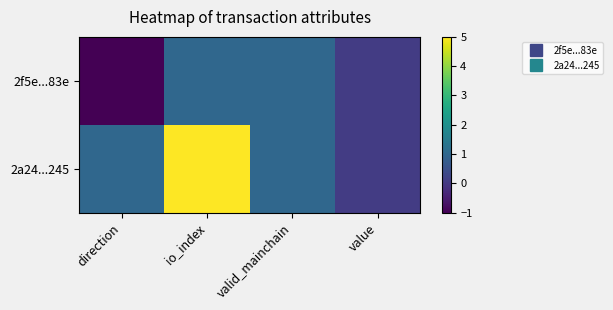

Reading right to left, transcribe all the data shown in this chart.

2f5e...83e: value=0.1	valid_mainchain=1.0	io_index=1.0	direction=-1.0
2a24...245: value=0.1	valid_mainchain=1.0	io_index=5.0	direction=1.0